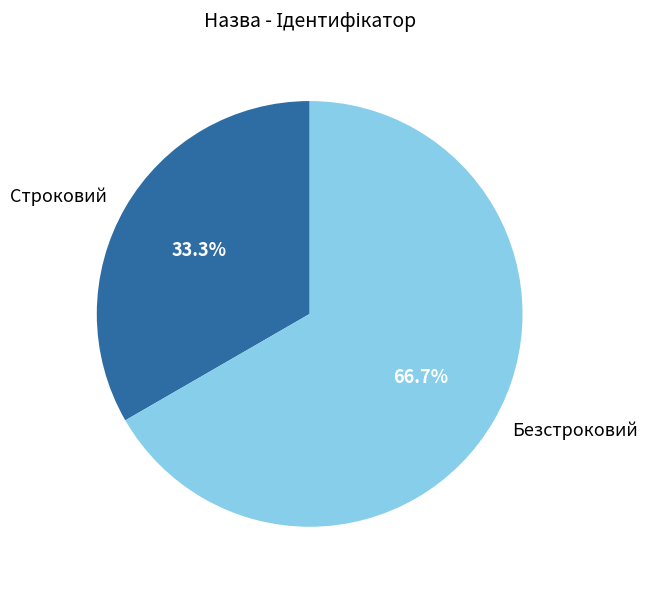

To the nearest percent, what is the difference between the largest and smallest slice percentages?

33%